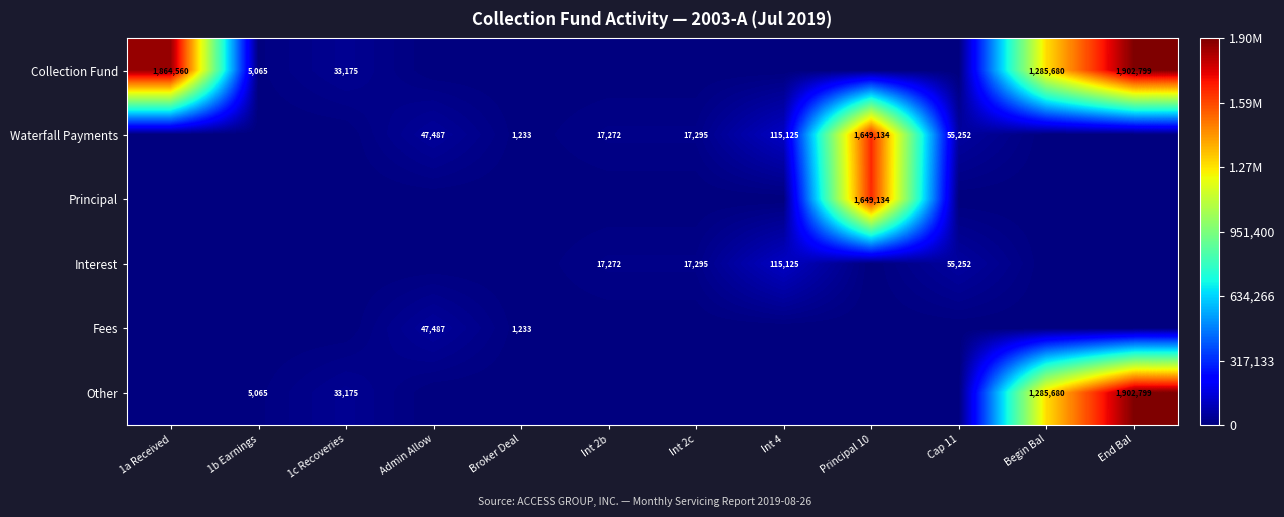

The value of Interest at Int 2b is 17272. True or false?

True